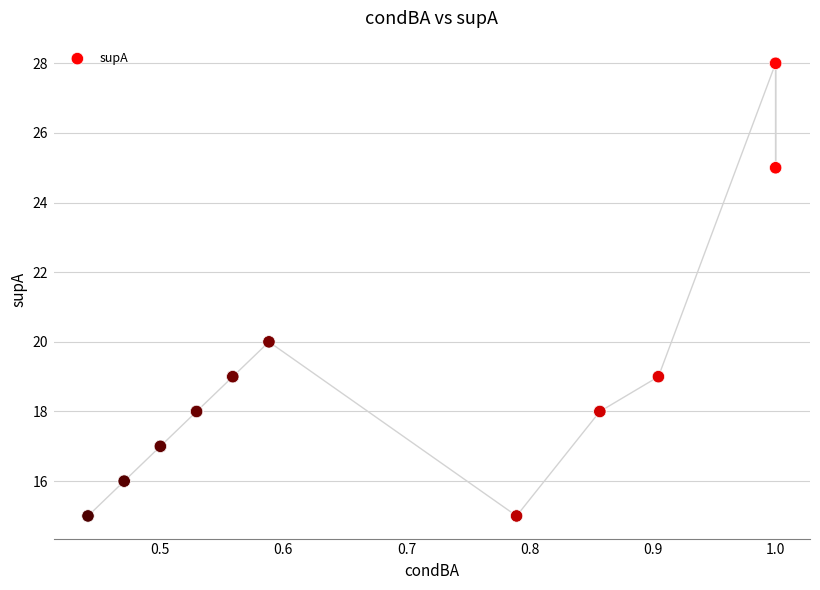

What Y value in the scatter plot is closest to 21?

20